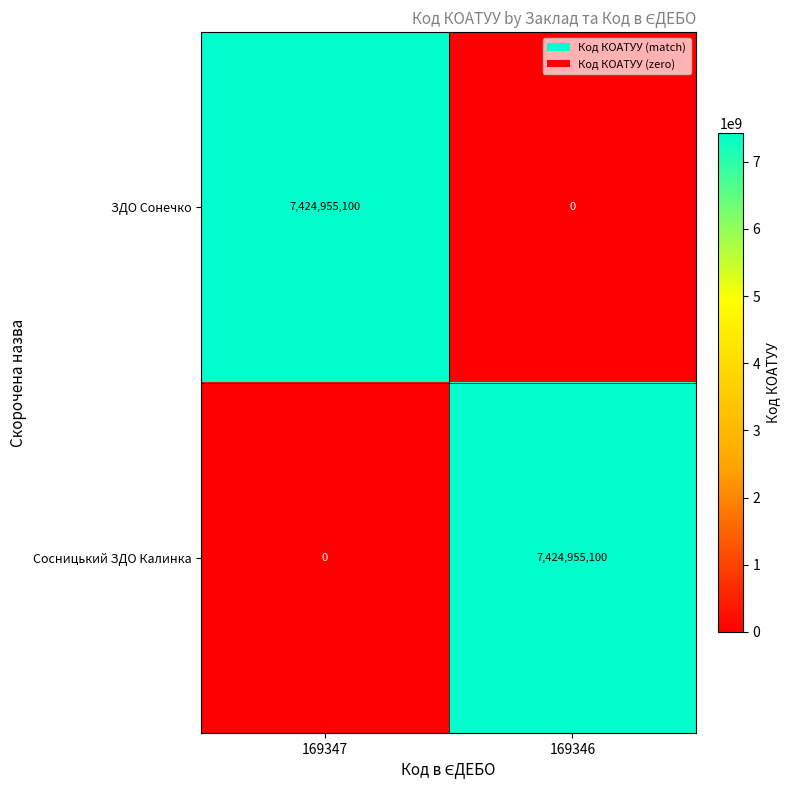

What is the spread (max minus min) of values at 169347?

7424955100